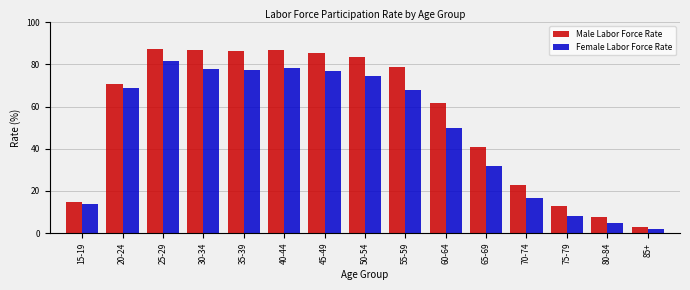

The Male Labor Force Rate series shows 12.8 at 75-79. True or false?

True